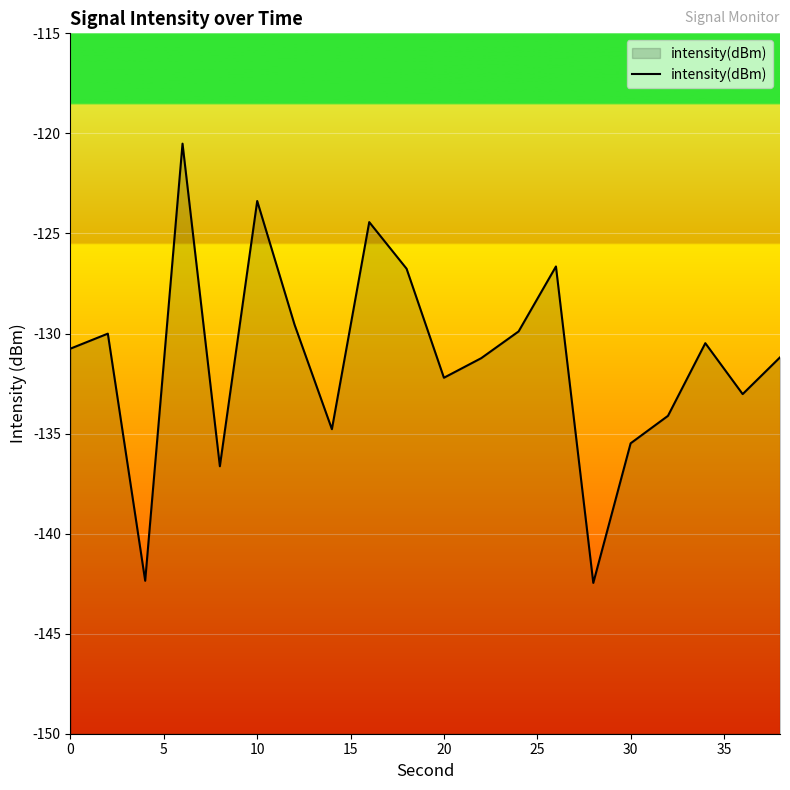

The value at 10 is -123.4. True or false?

True